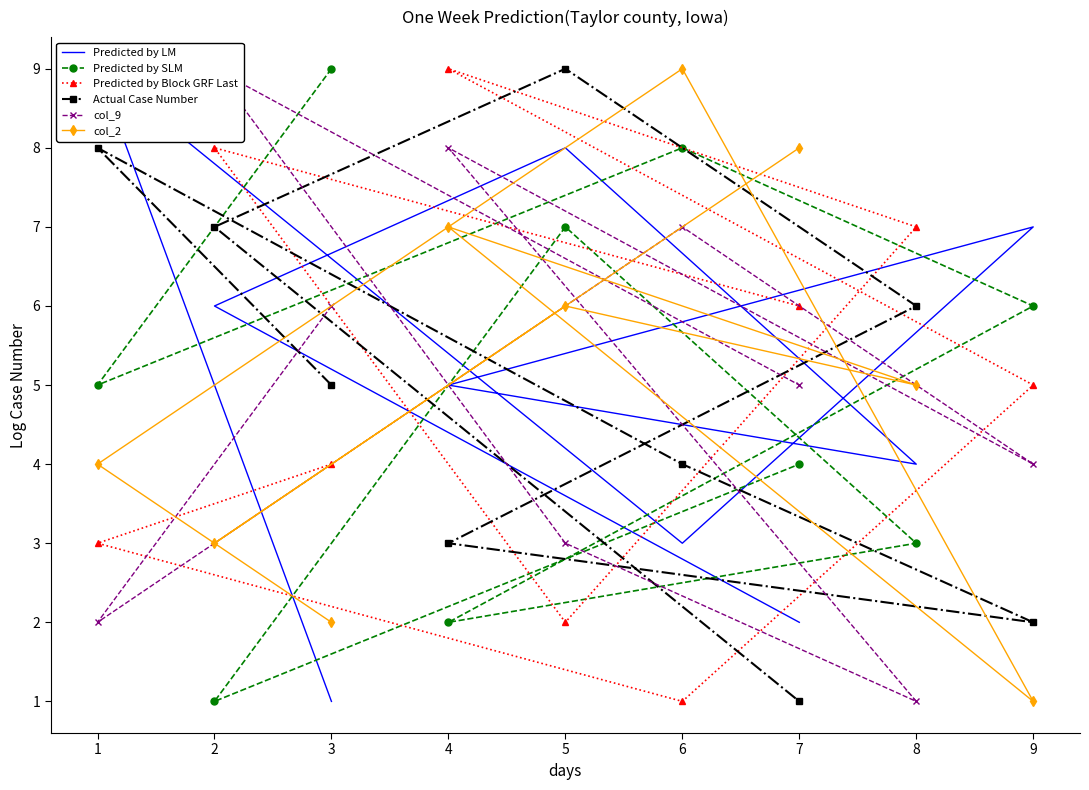

What is the difference between the maximum and minimum values in the Predicted by LM series?

8